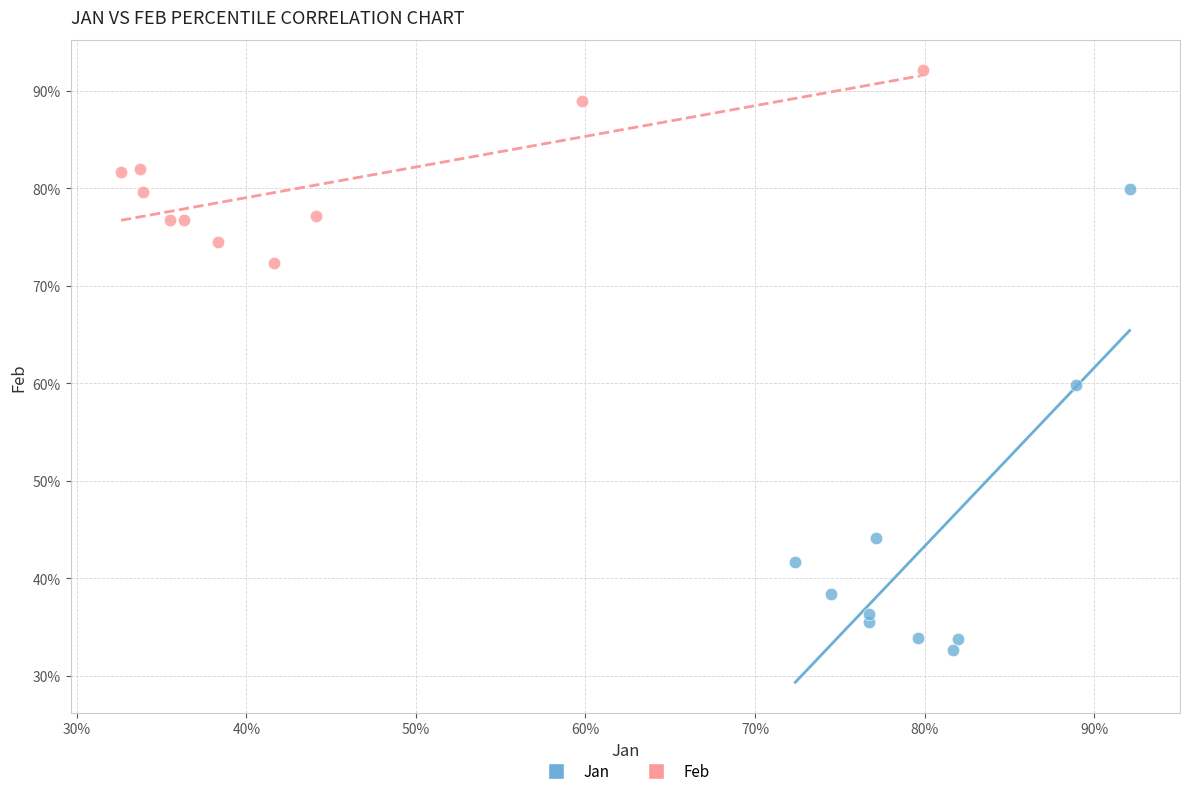

What are all the series names shown in the legend?

Jan, Feb